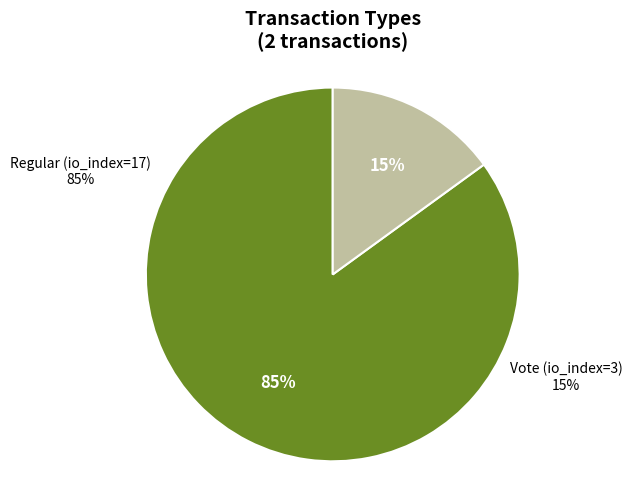

Is there any slice that represents more than half of the pie?

Yes